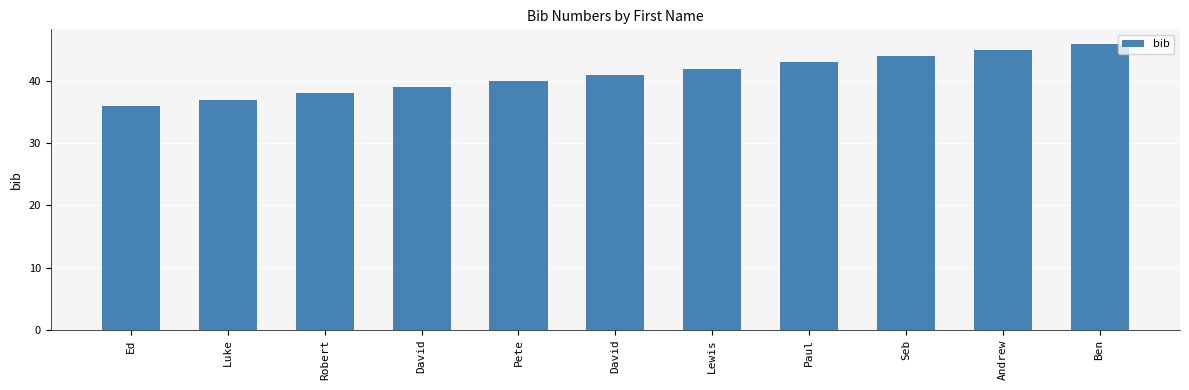

List the labels in order of value, largest first.

Ben, Andrew, Seb, Paul, Lewis, David, Pete, David, Robert, Luke, Ed